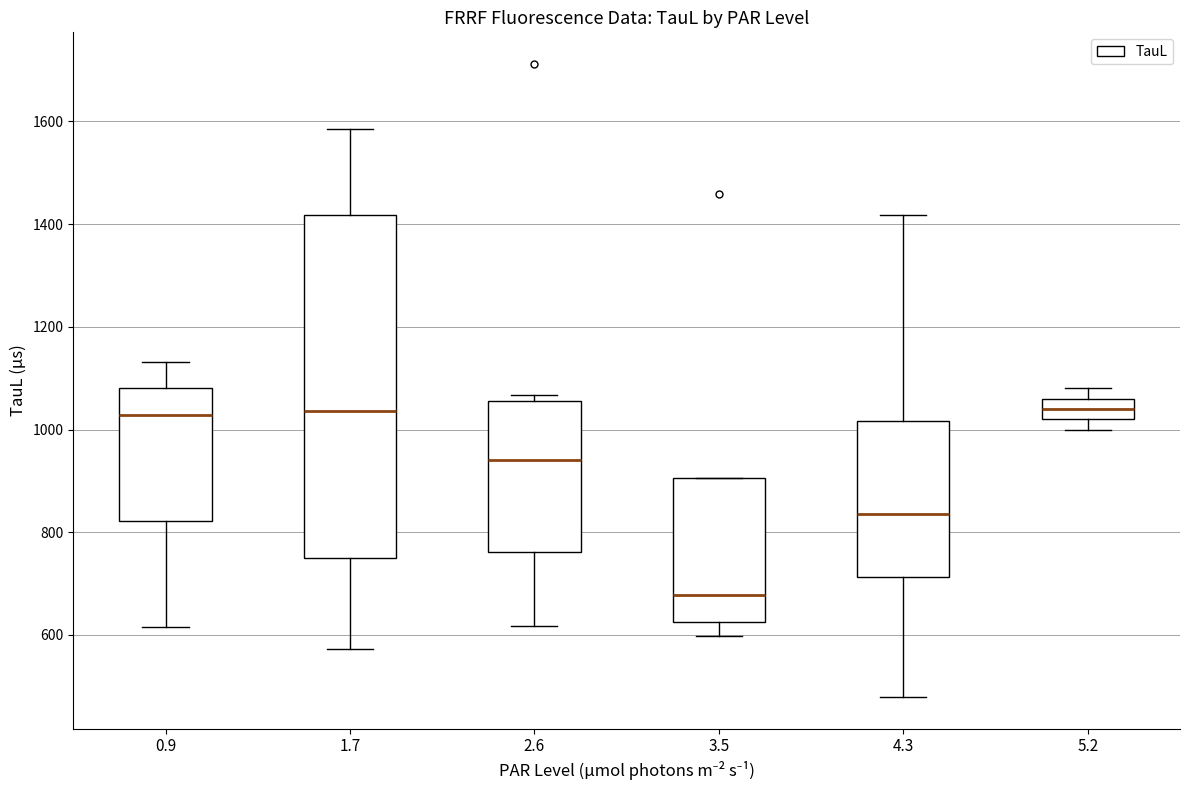

Which box is the tallest, from its lower edge to its upper edge?

1.7